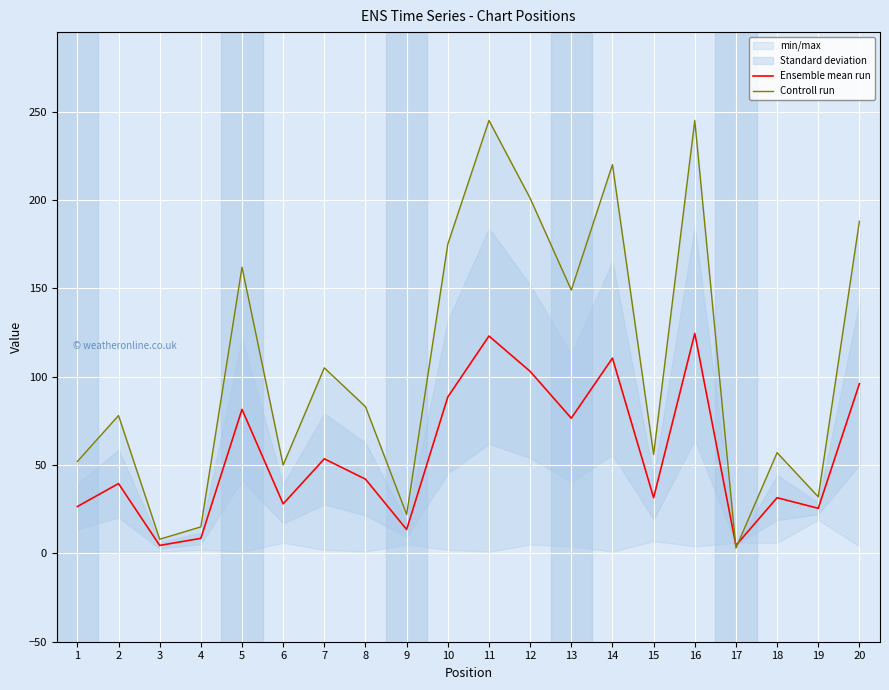

True or false: Ensemble mean run has a value of 9.2 at 18.

False